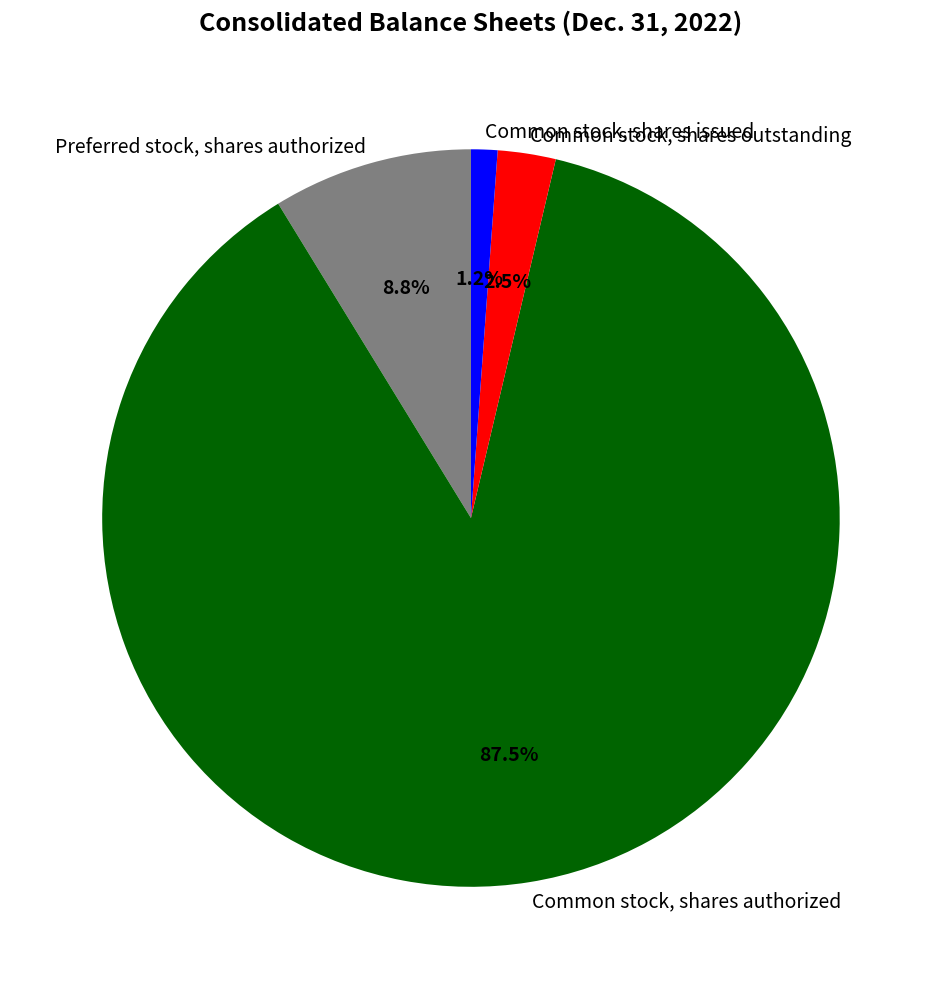

How many segments does this pie chart have?

4